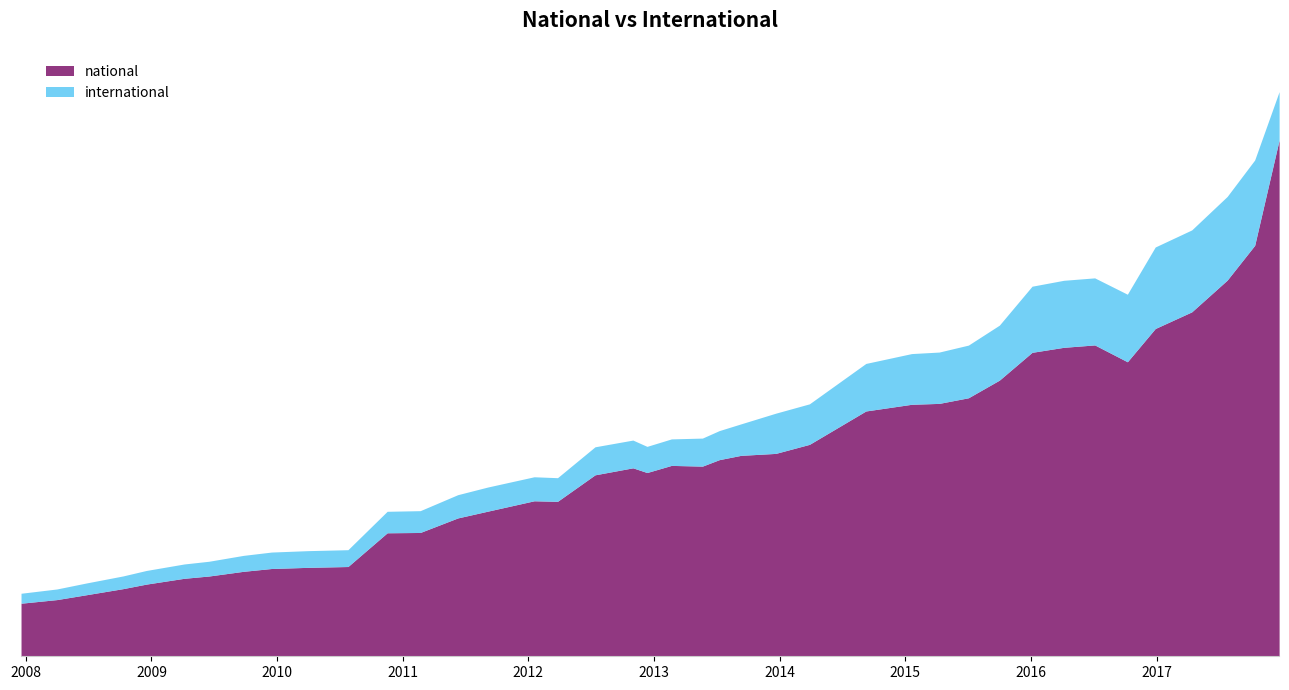

What is the minimum value shown in the chart?

87656937